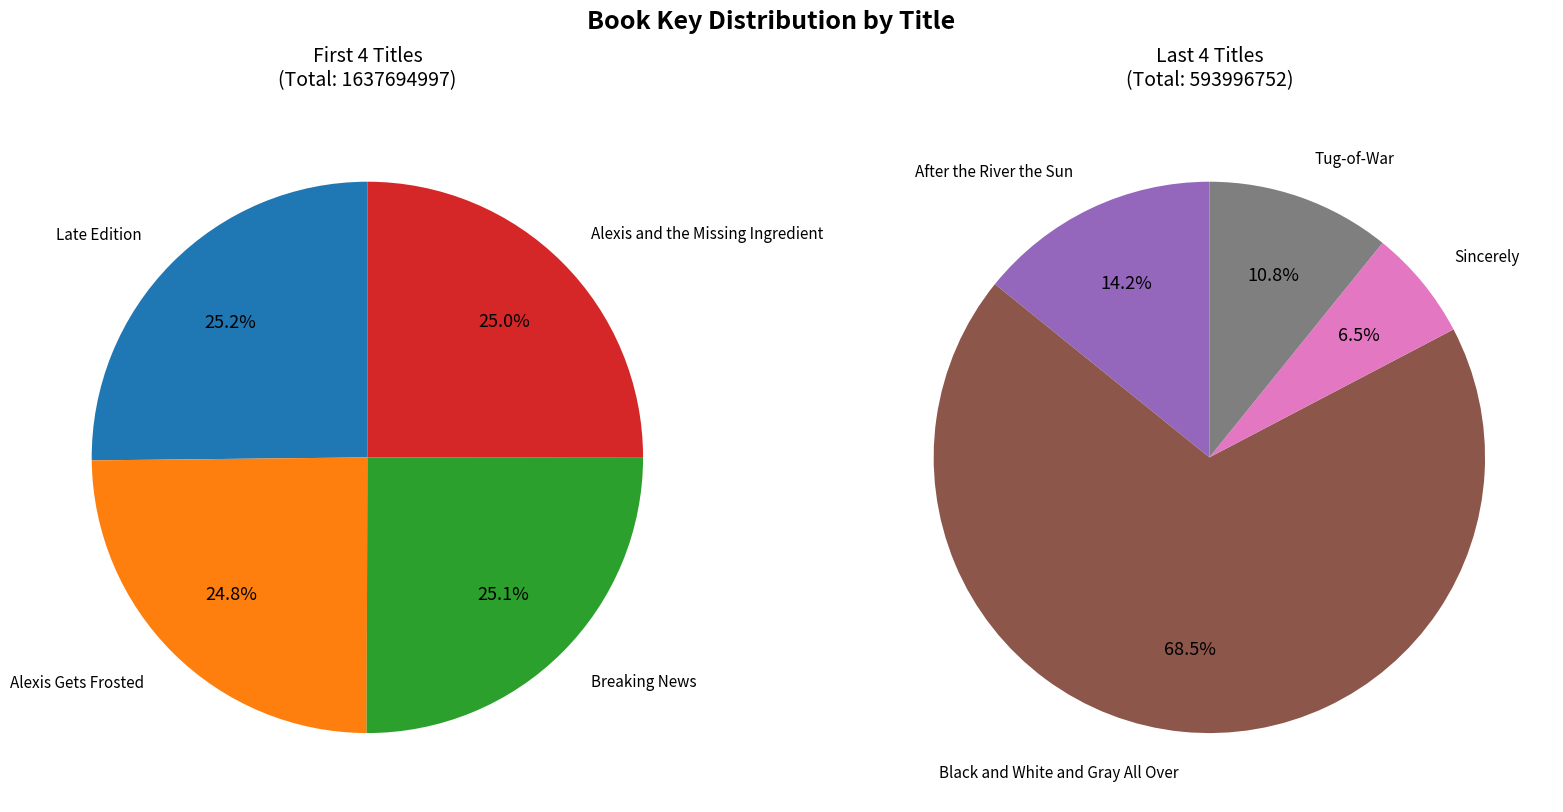

What is the change in value from Sincerely to Tug-of-War?

+25559680